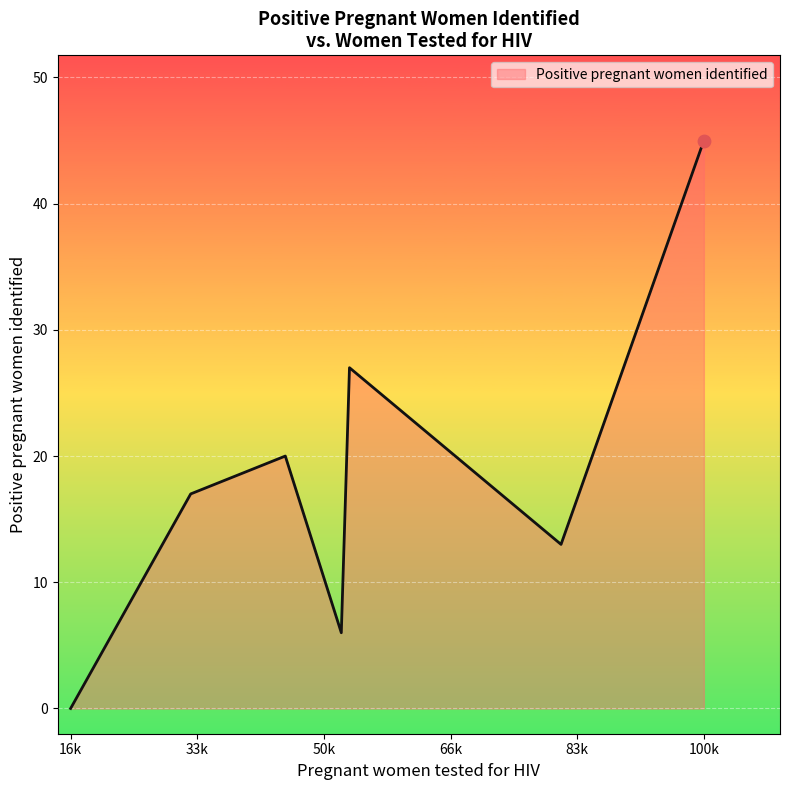

What is the difference between the second highest and minimum values?

27